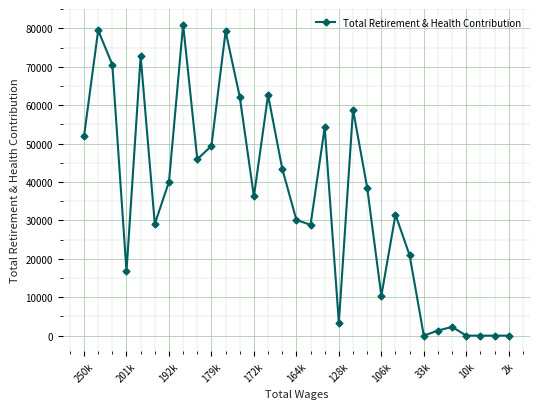

What is the difference between the maximum and second lowest values?

80978